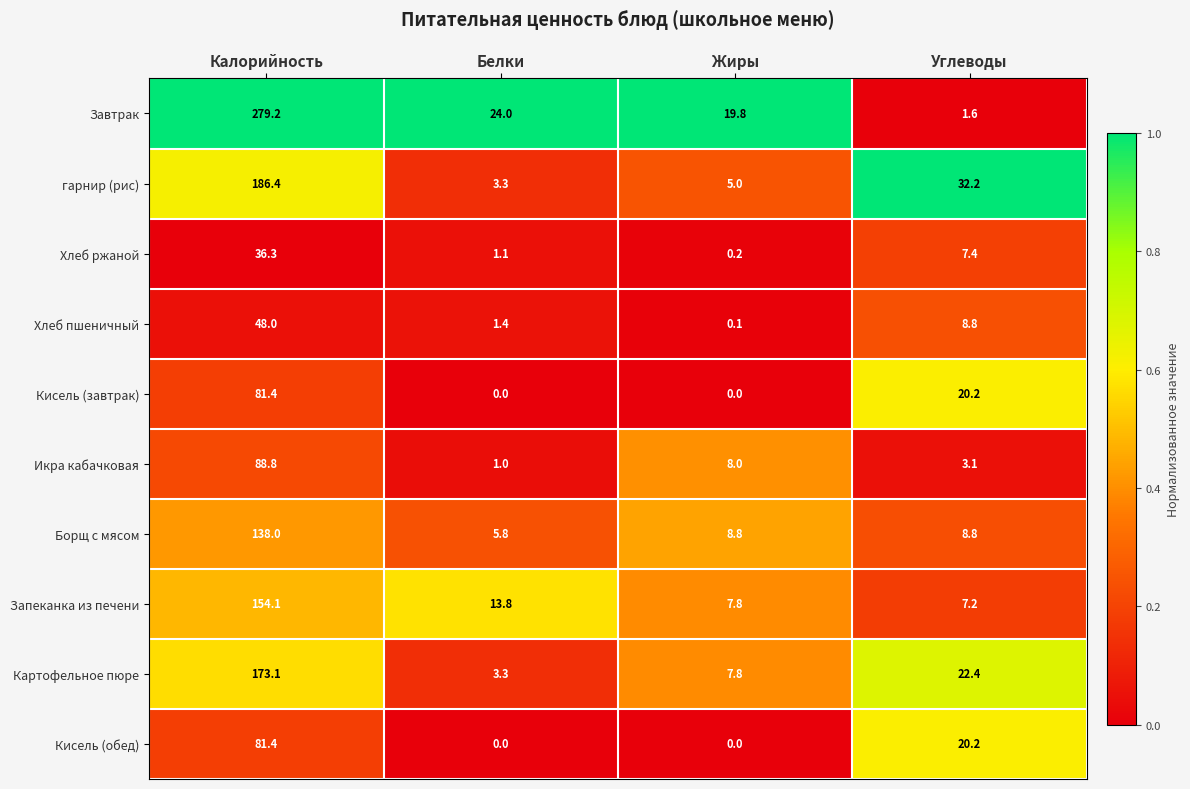

The гарнир (рис) series shows 2.7 at Жиры. True or false?

False